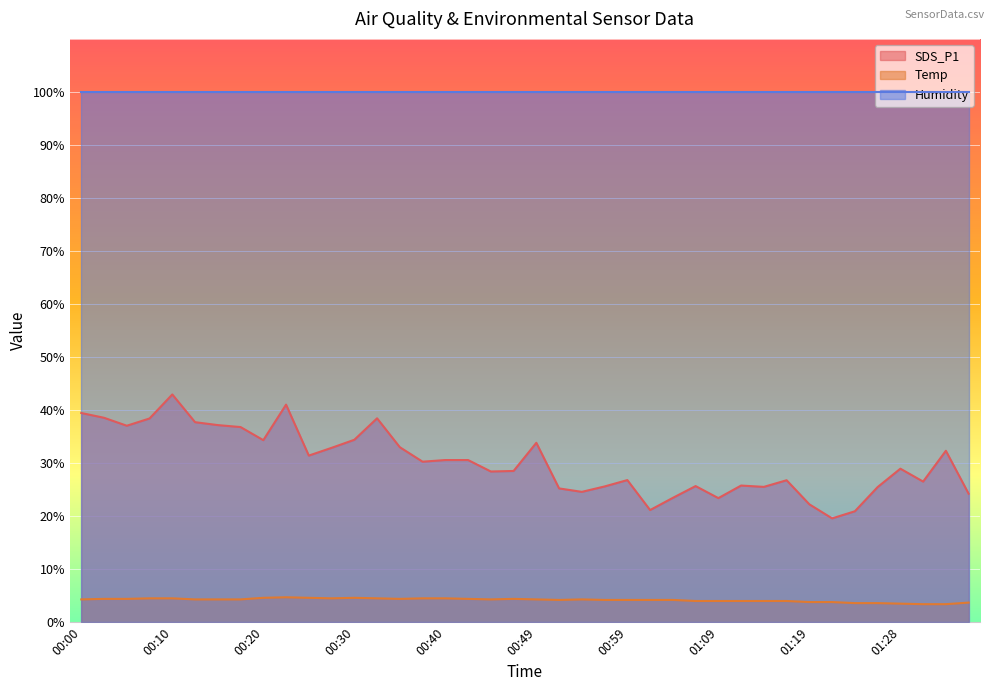

True or false: SDS_P1 and Temp cross at least once.

False